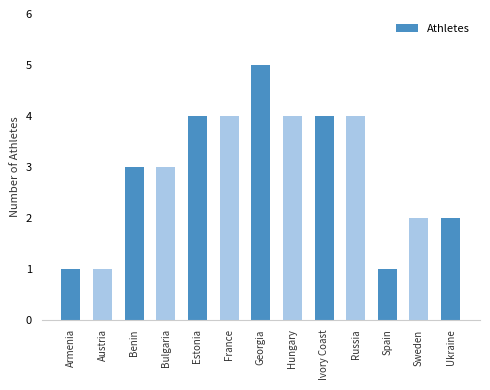

Read the value at Armenia.

1